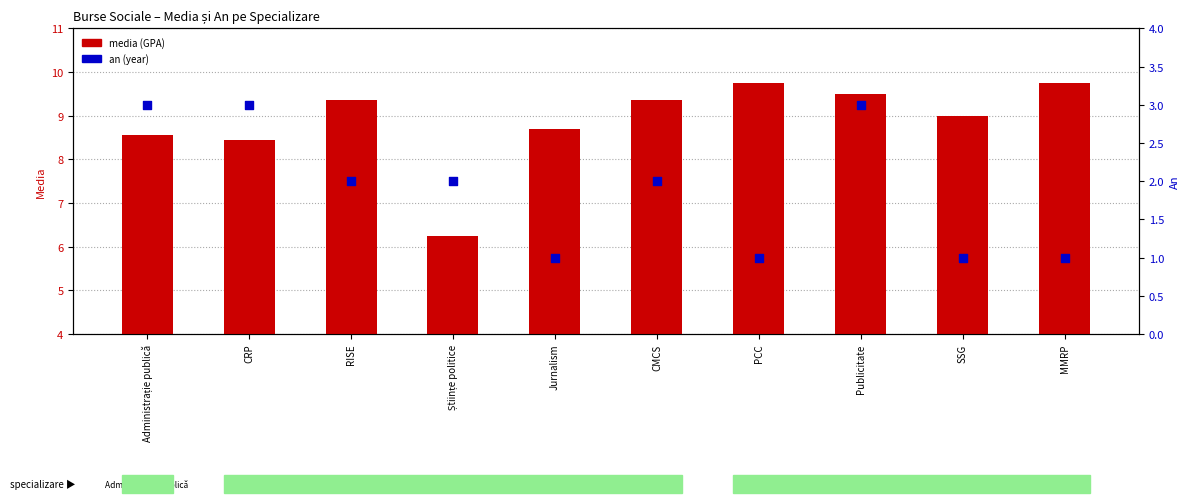

Which series reaches the maximum Y coordinate?

media (GPA)